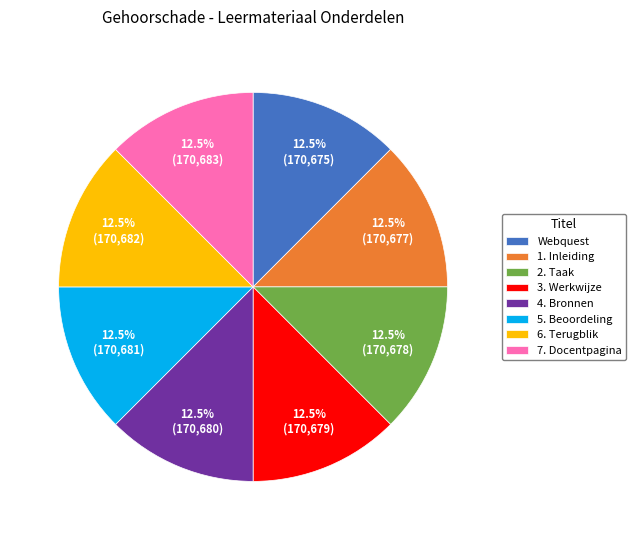

What is the ratio of the value at 4. Bronnen to the value at 7. Docentpagina?

1.0